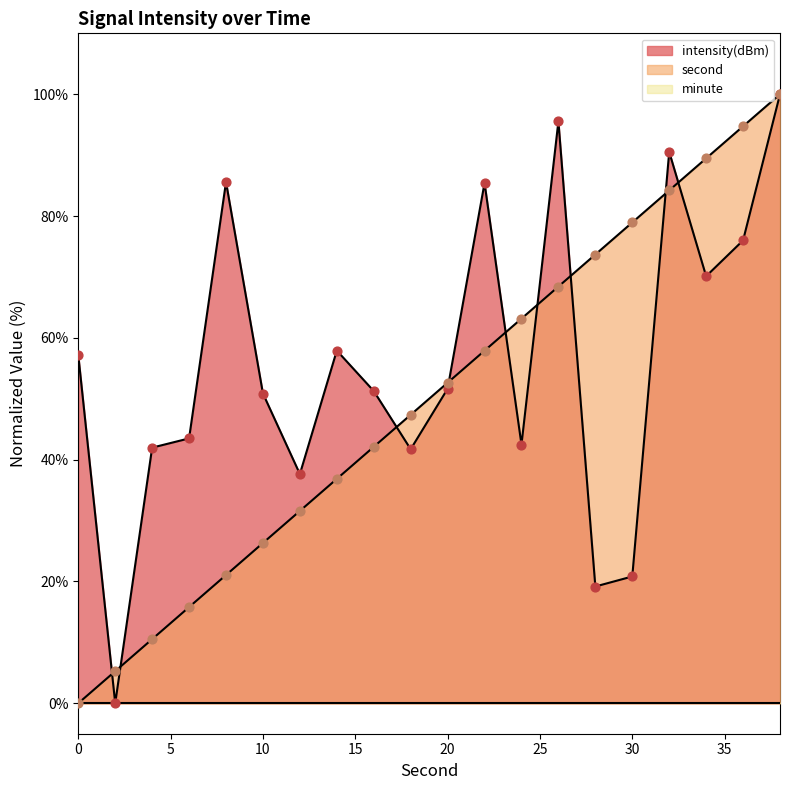

At how many categories does at least one series exceed 46?

16